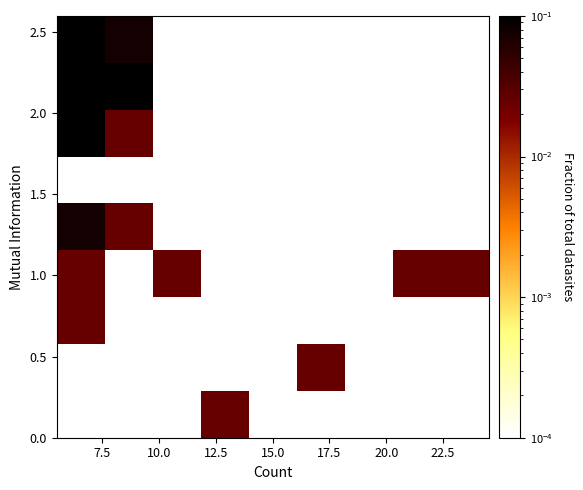

Count the number of categories in the chart.

9